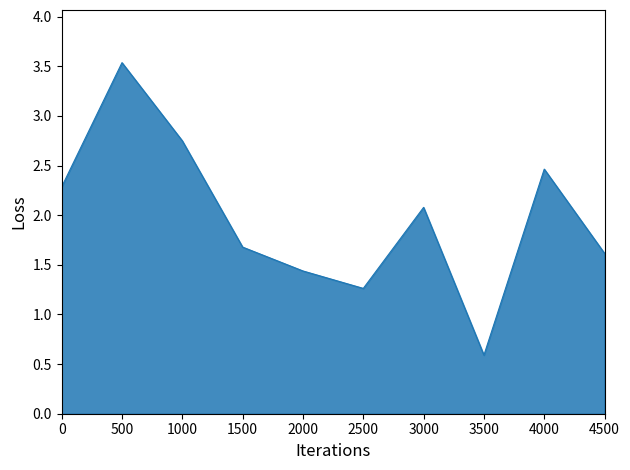

What is the difference between the maximum and minimum values?

2.9